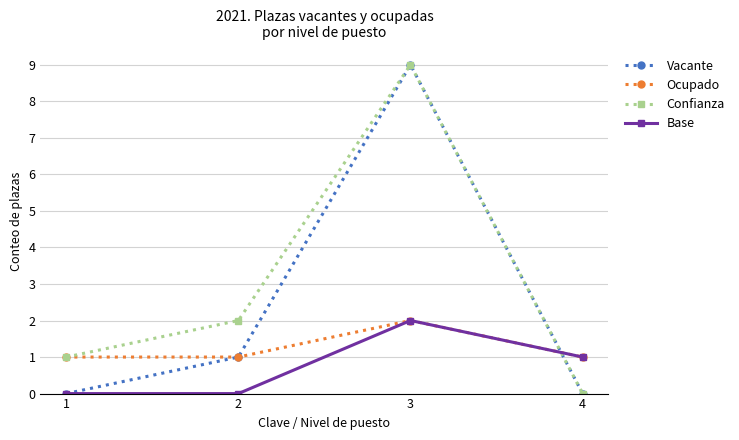

What is the maximum value for Base?

2